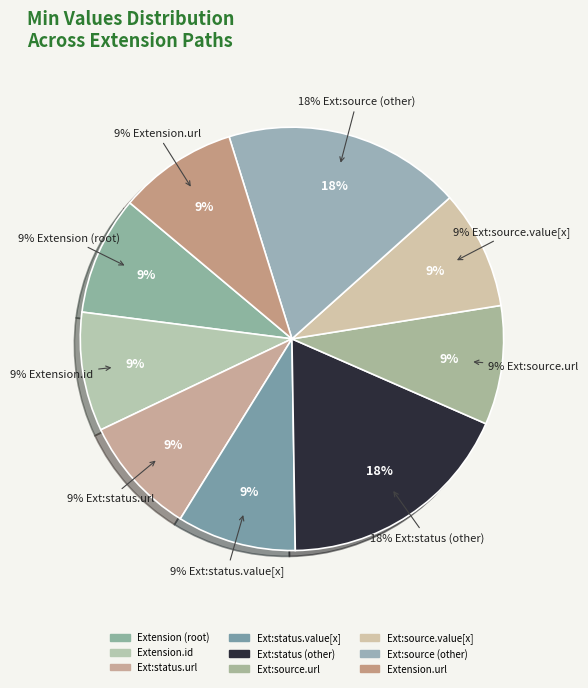

Is the sum of Extension.url and Extension.extension:source.id greater than half?

No